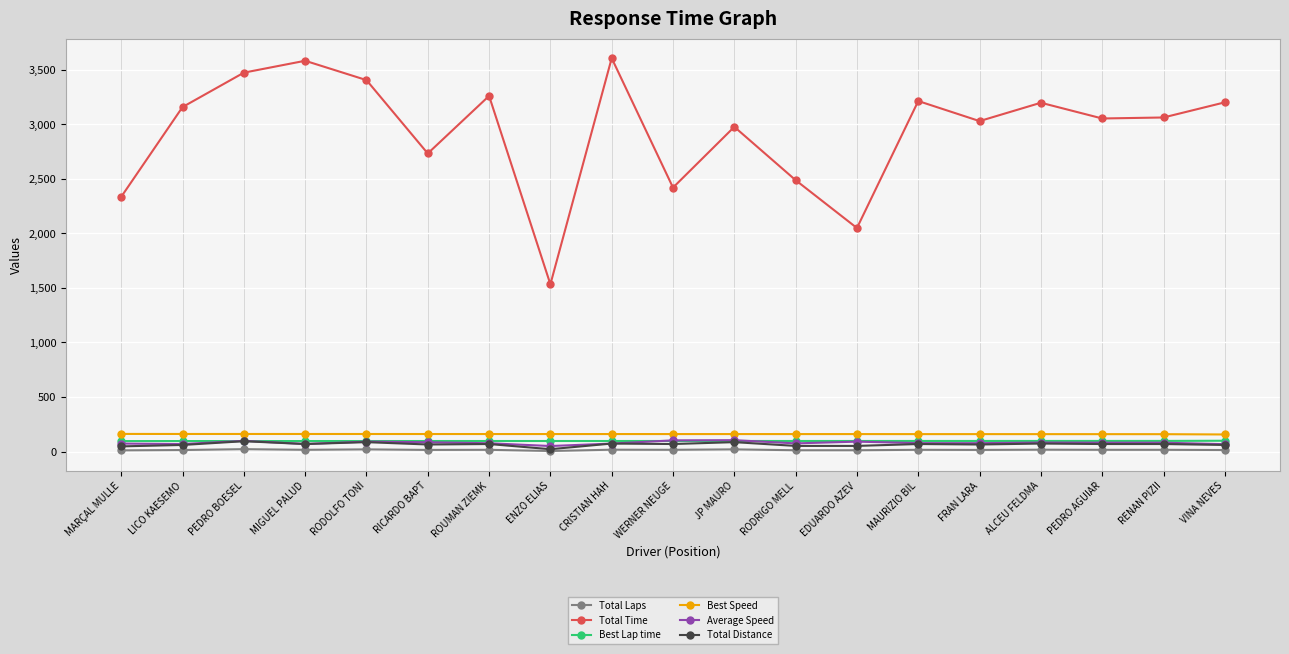

What is the maximum value shown in the chart?

3605.8